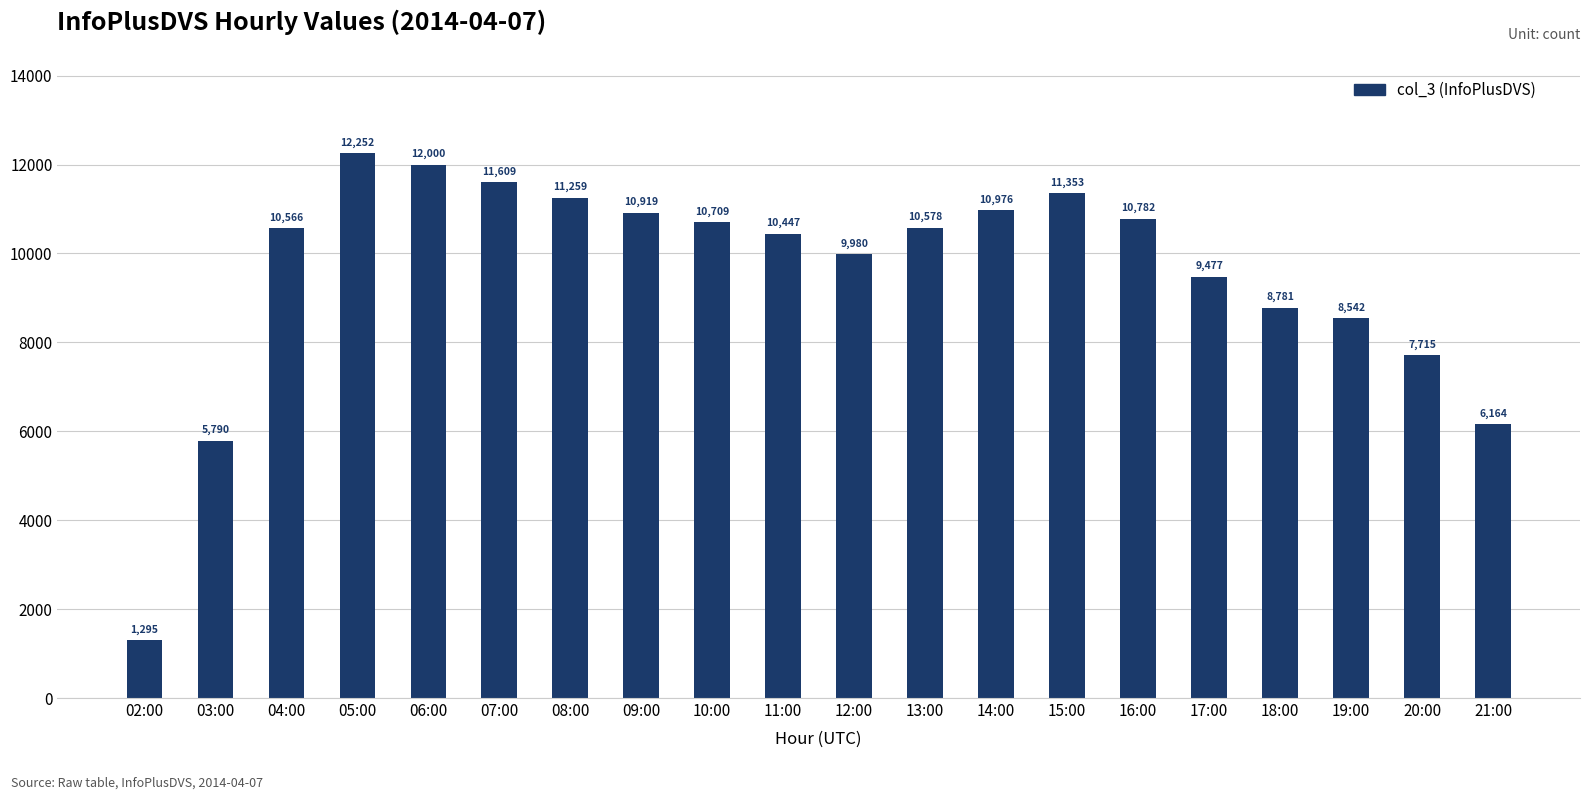

What is the value of the 1st bar from the left?

1295